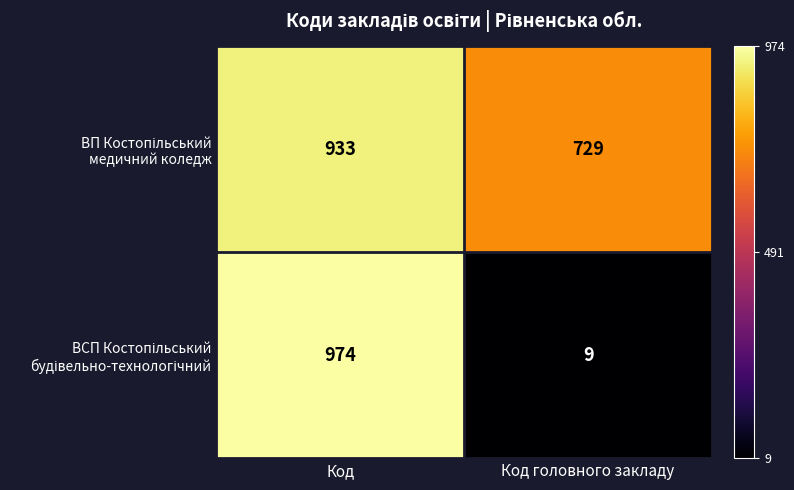

Count the number of data series in this chart.

2